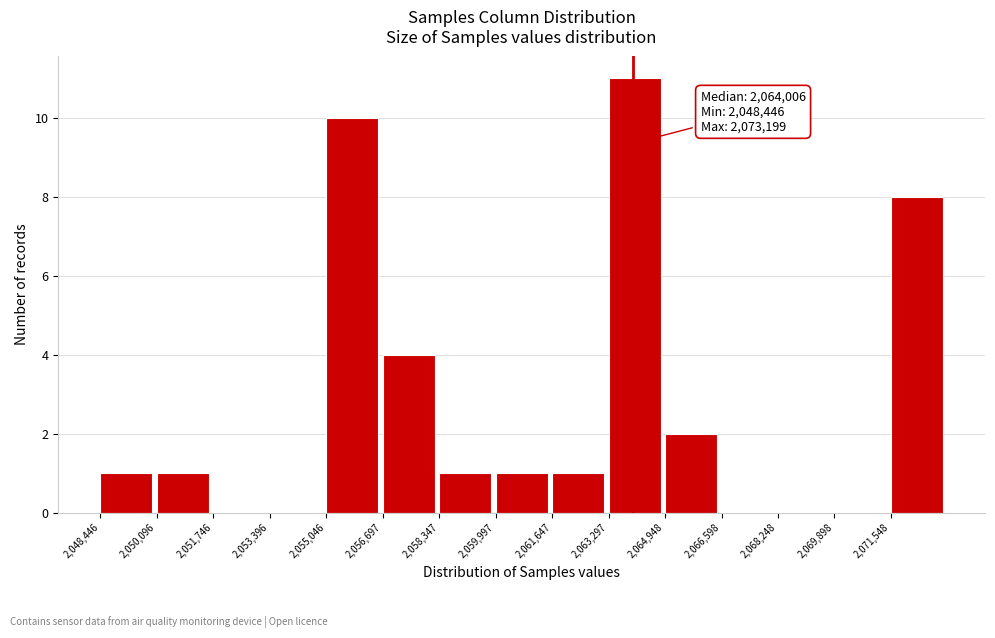

Which range on the x-axis has the tallest bar?

2063200 to 2065000